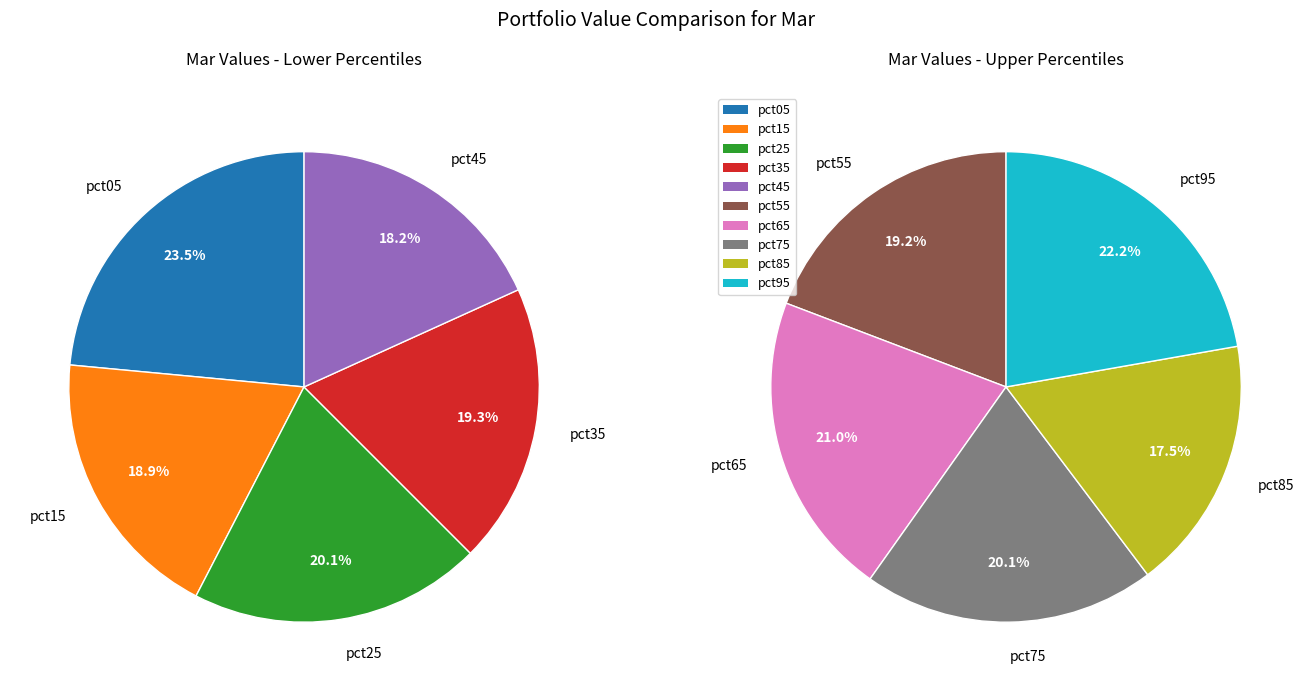

To the nearest percent, what is the difference between the pct05 and pct65 slice percentages?

2%